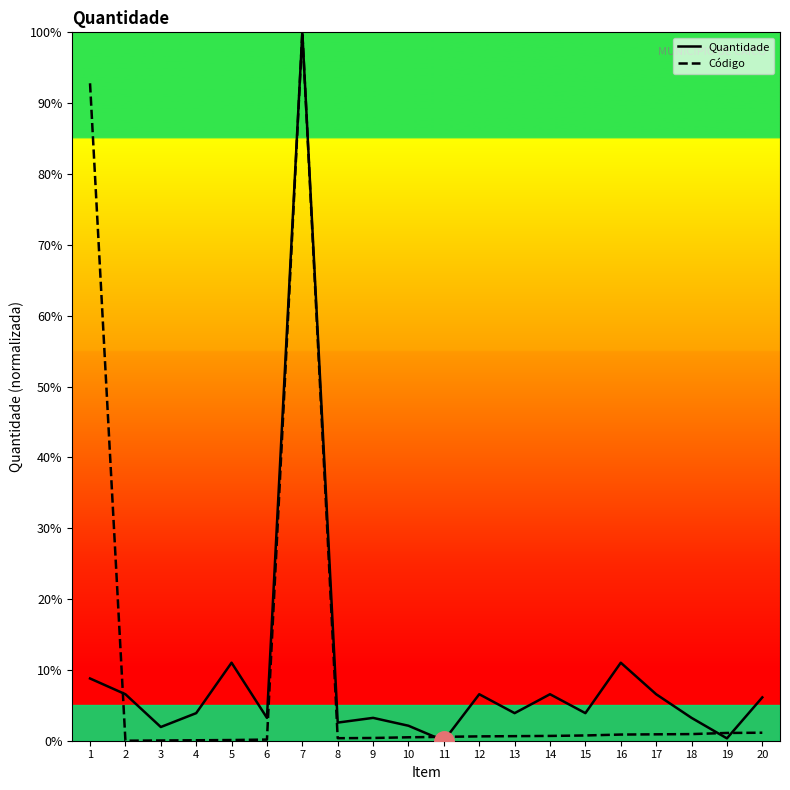

What is the maximum value for Código?

100.0